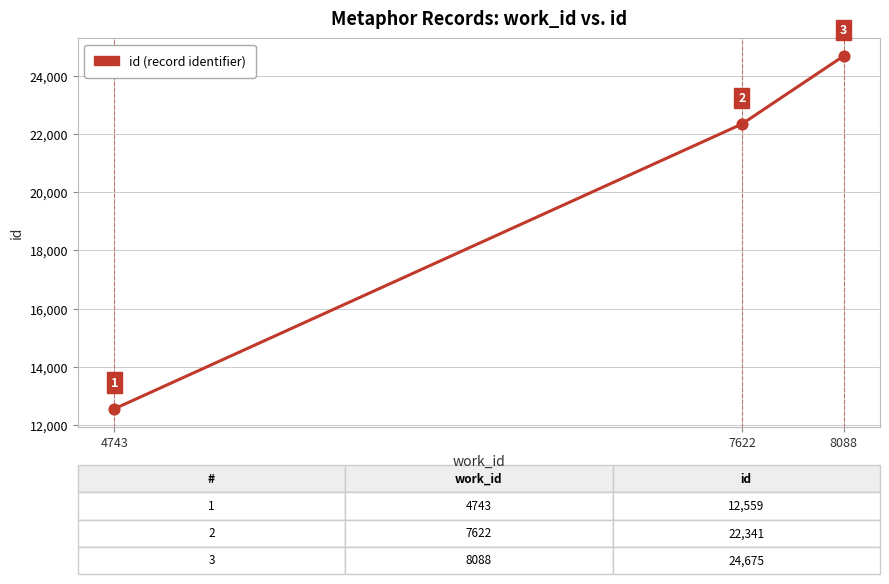

What is the ratio of the value at 4743 to the value at 8088?

0.5